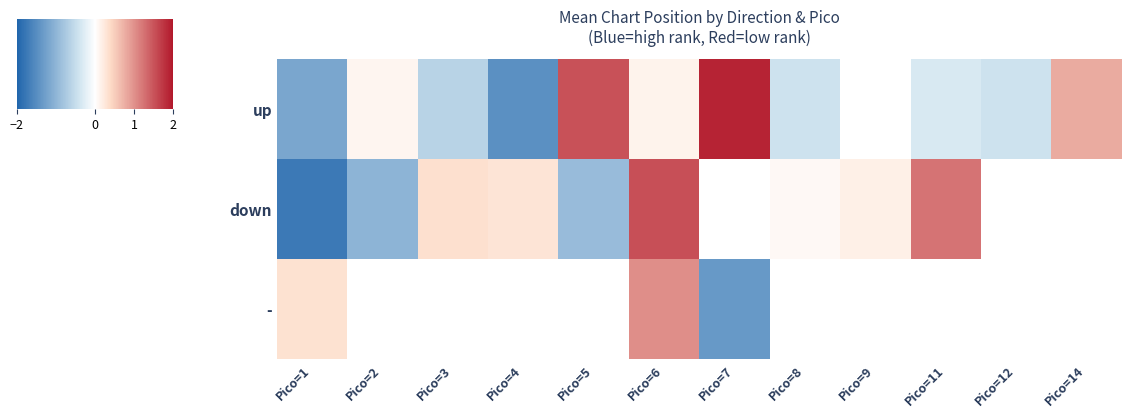

At which category is the sum across all series the highest?

Pico=6